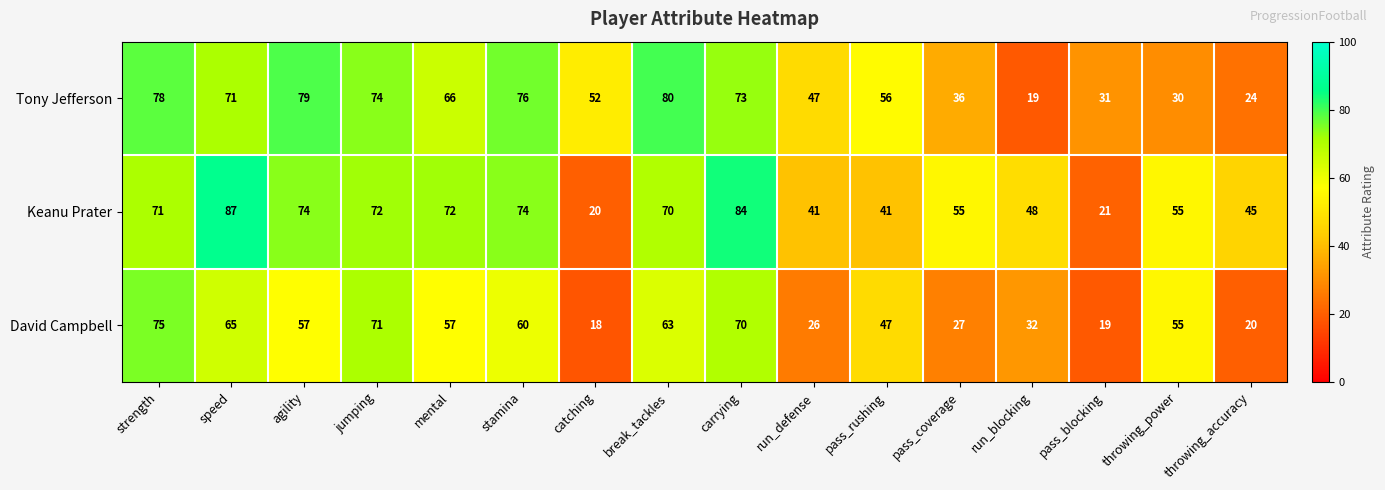

At how many categories does at least one series exceed 30?

16